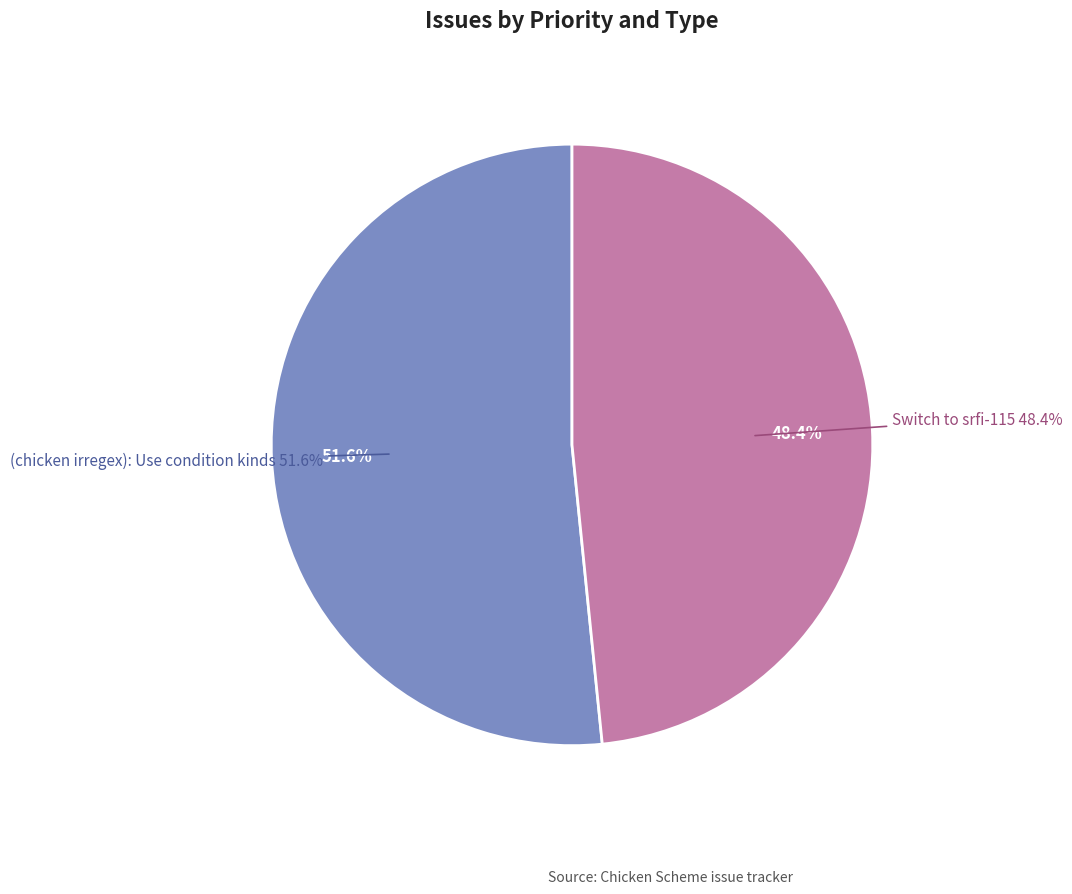

To the nearest percent, what is the average slice percentage?

50%